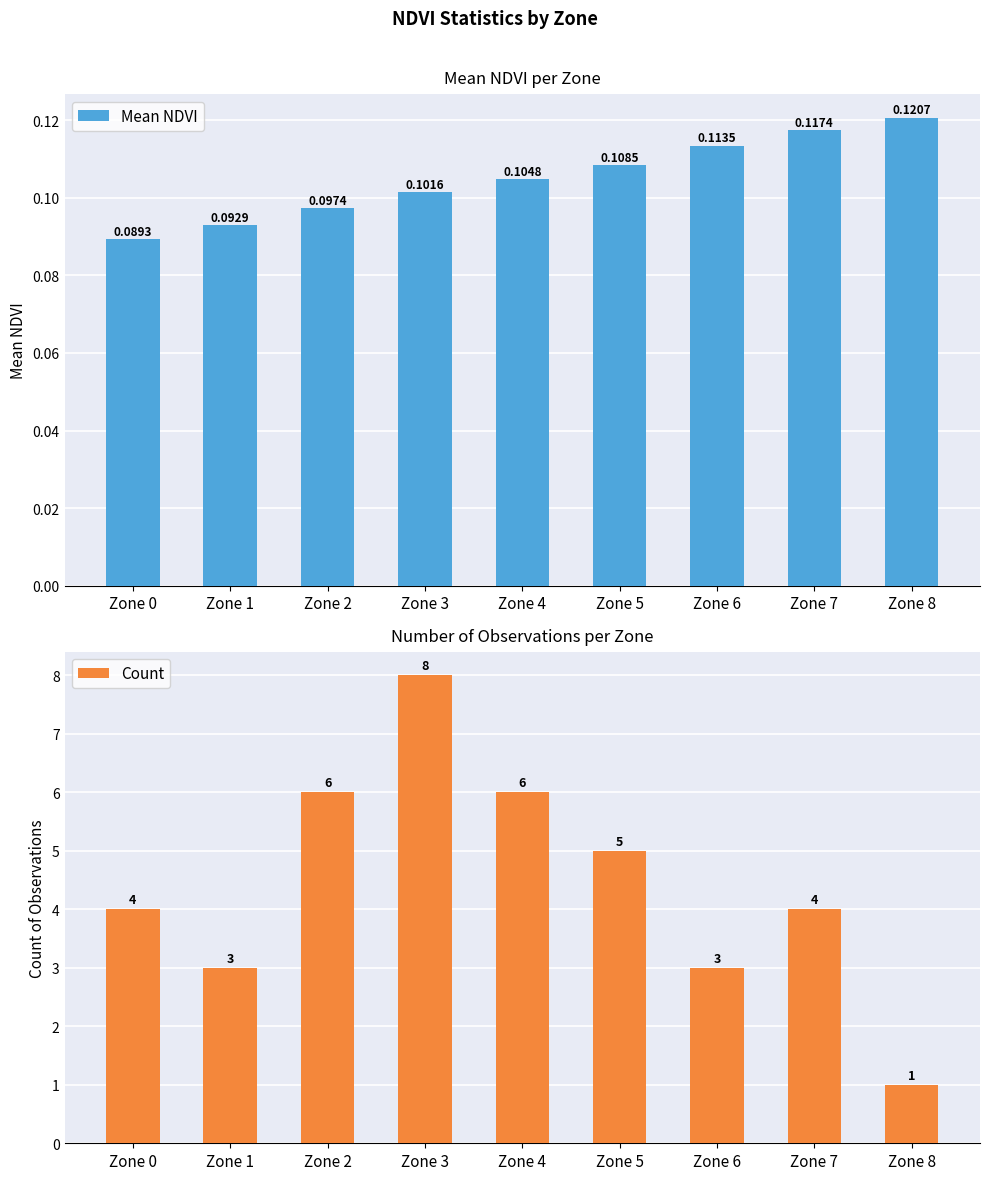

Reading left to right, transcribe all the data shown in this chart.

Mean NDVI: 0.1	0.1	0.1	0.1	0.1	0.1	0.1	0.1	0.1
Count: 4.0	3.0	6.0	8.0	6.0	5.0	3.0	4.0	1.0